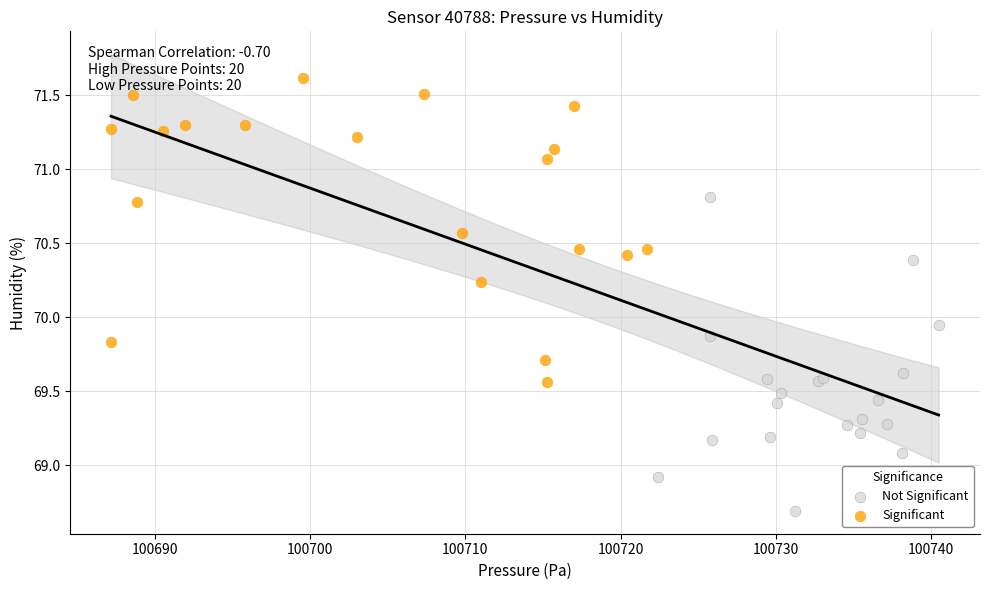

Which series reaches the minimum Y coordinate?

Not Significant